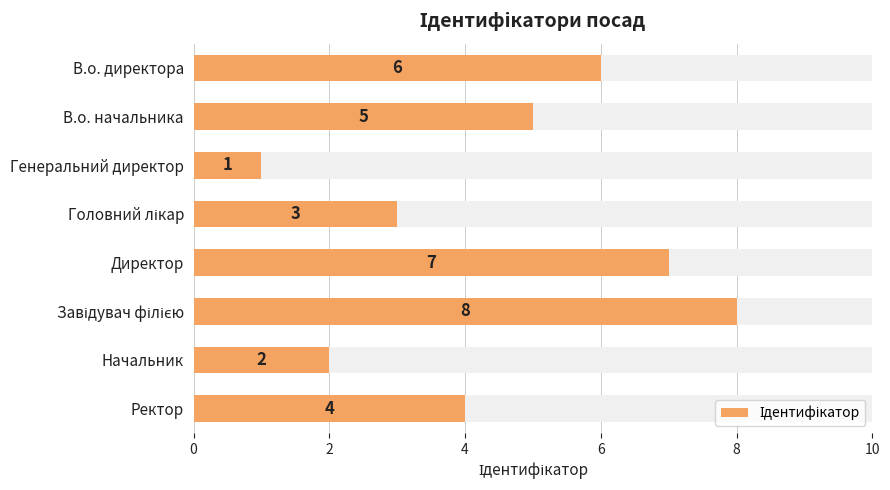

Count the number of values greater than 5.

3